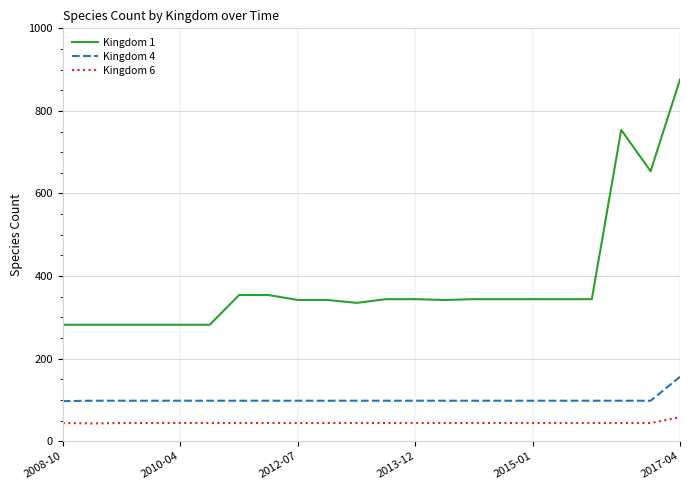

Which series has the widest spread of values?

Kingdom 1